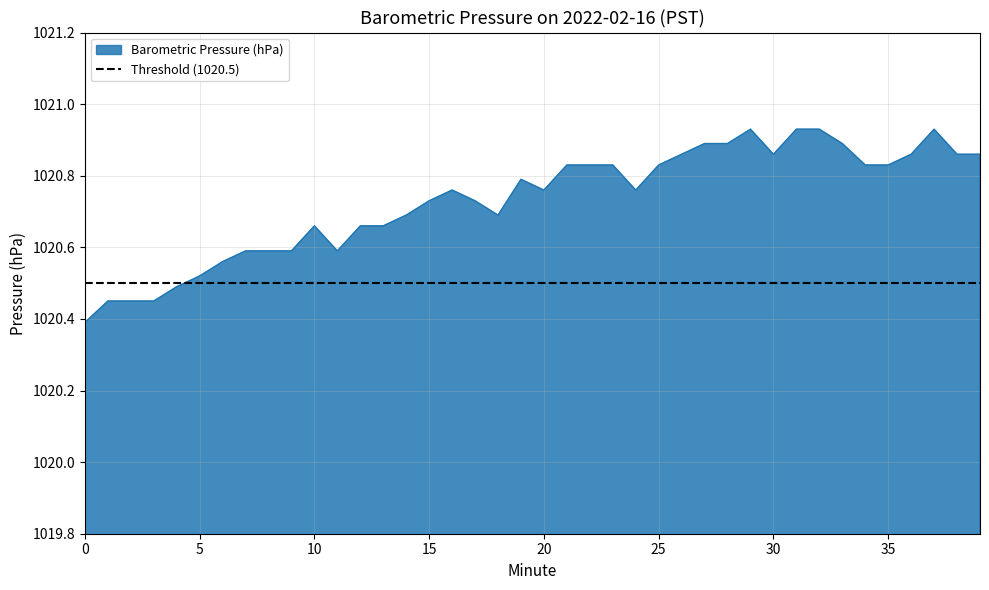

List the labels in order of value, largest first.

29, 31, 32, 37, 27, 28, 33, 26, 30, 36, 38, 39, 21, 22, 23, 25, 34, 35, 19, 16, 20, 24, 15, 17, 14, 18, 10, 12, 13, 7, 8, 9, 11, 6, 5, 4, 1, 2, 3, 0